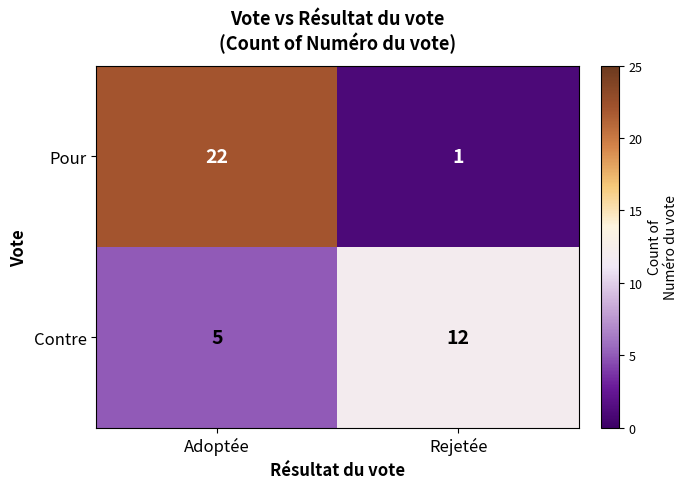

Reading left to right, extract all data points from this chart.

Pour: 22	1
Contre: 5	12